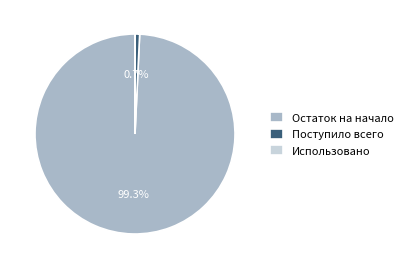

Which has a higher value, Поступило всего or Остаток на начало?

Остаток на начало